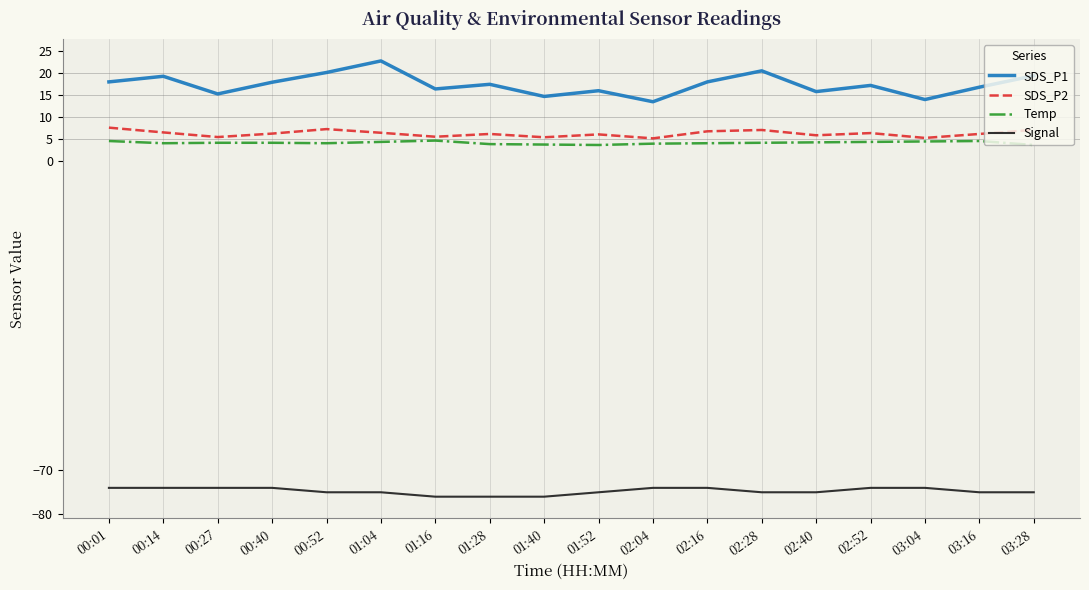

True or false: SDS_P2 and SDS_P1 intersect in this chart.

False